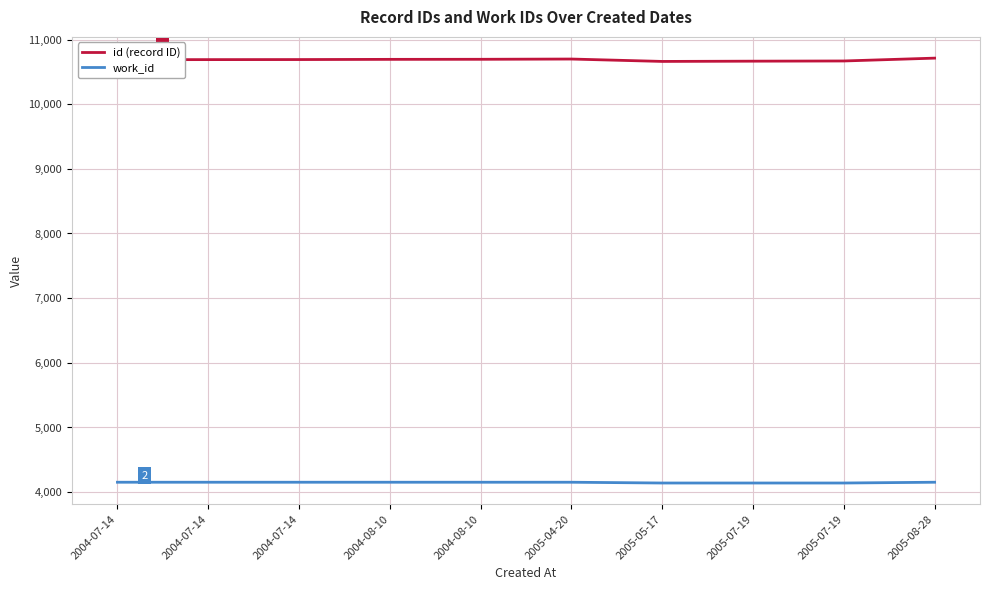

Where is the first local maximum for id (record ID)?

2005-04-20